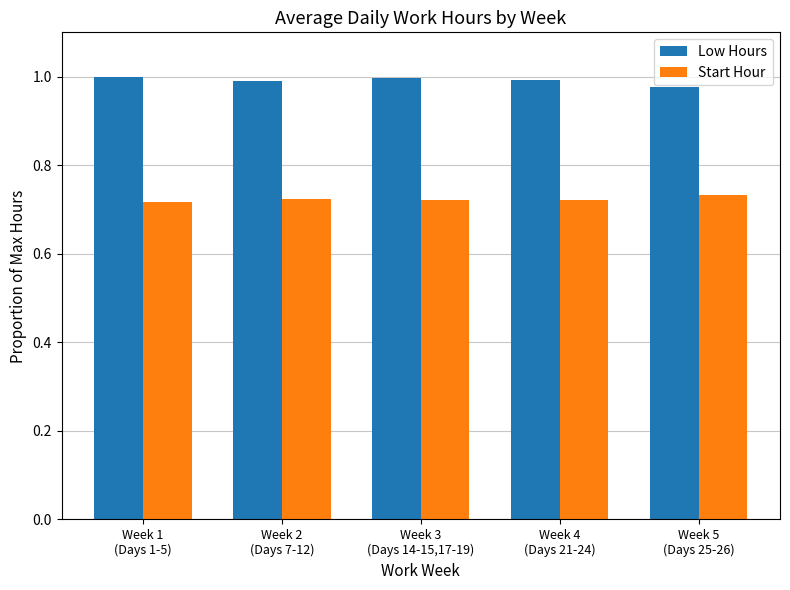

Rank the series by their average value, from highest to lowest.

Low Hours, Start Hour